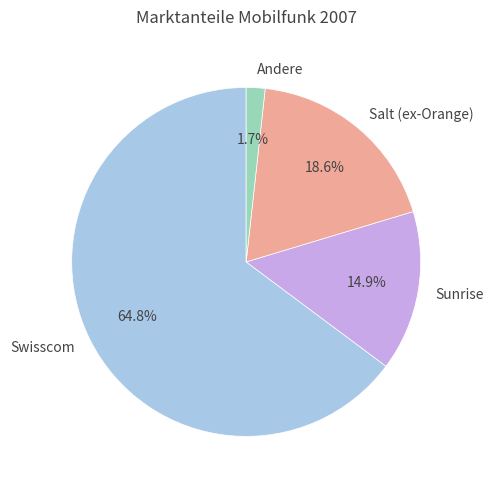

To the nearest percent, what percentage of the pie is Sunrise?

15%